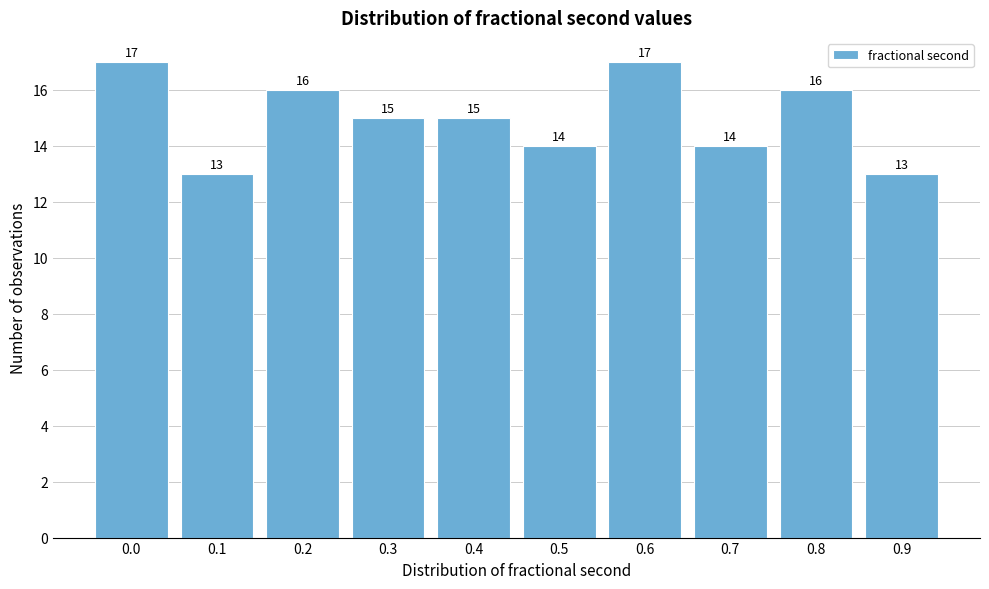

Reading left to right, what are all the values shown in this chart?

17	13	16	15	15	14	17	14	16	13